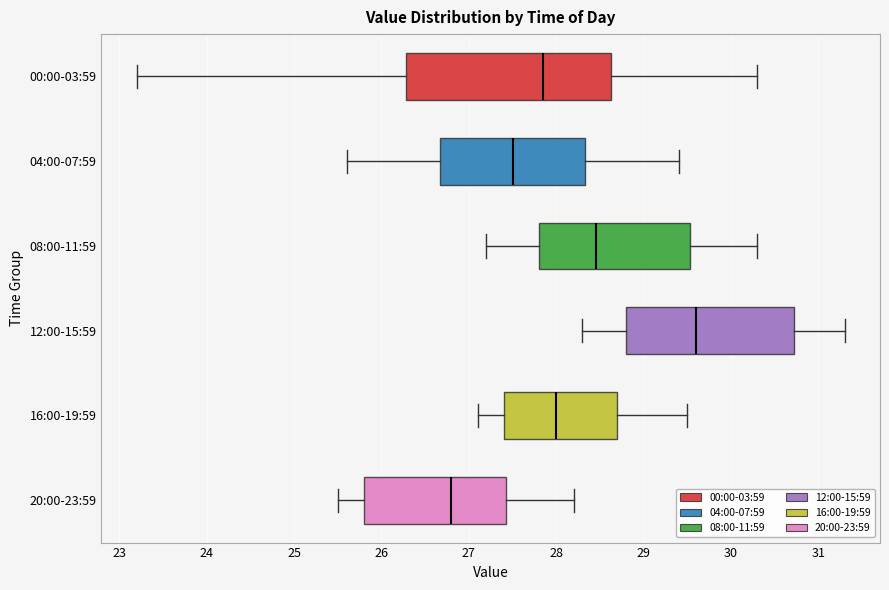

Reading bottom to top, read every box against the x-axis: the position of its median line, the range the box covers, and the ends of its whiskers. The values are not printed on the chart, so give them approximately, as read against the axis.

20:00-23:59: median 26.8, box 25.8 to 27.4, whiskers 25.5 to 28.2
16:00-19:59: median 28.0, box 27.4 to 28.7, whiskers 27.1 to 29.5
12:00-15:59: median 29.6, box 28.8 to 30.7, whiskers 28.3 to 31.3
08:00-11:59: median 28.5, box 27.8 to 29.5, whiskers 27.2 to 30.3
04:00-07:59: median 27.5, box 26.7 to 28.3, whiskers 25.6 to 29.4
00:00-03:59: median 27.9, box 26.3 to 28.6, whiskers 23.2 to 30.3